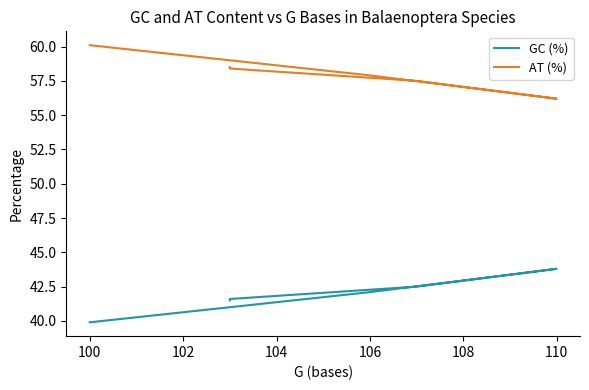

True or false: AT (%) and GC (%) intersect in this chart.

False